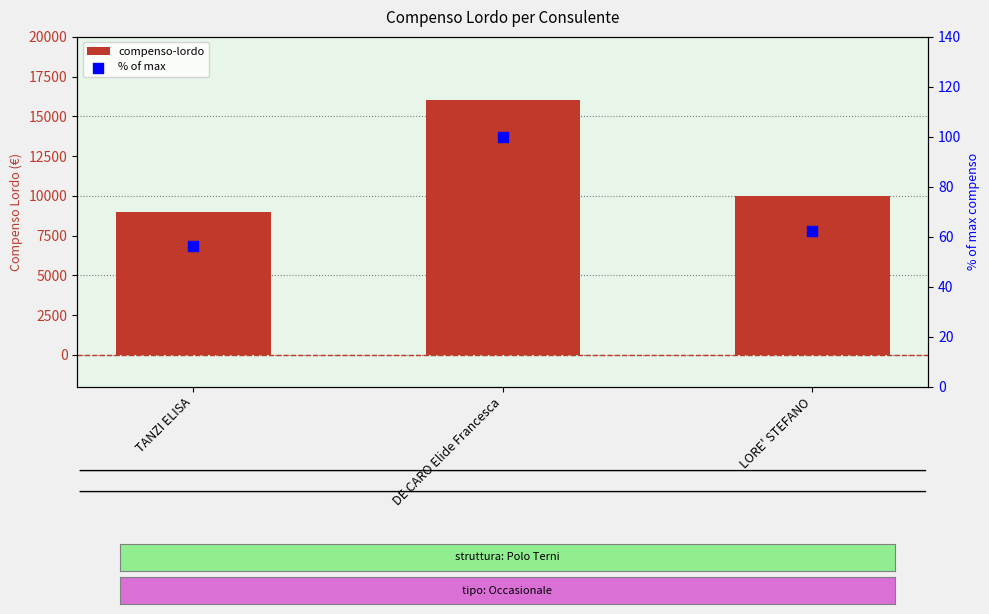

Which series contains the highest Y value?

compenso-lordo